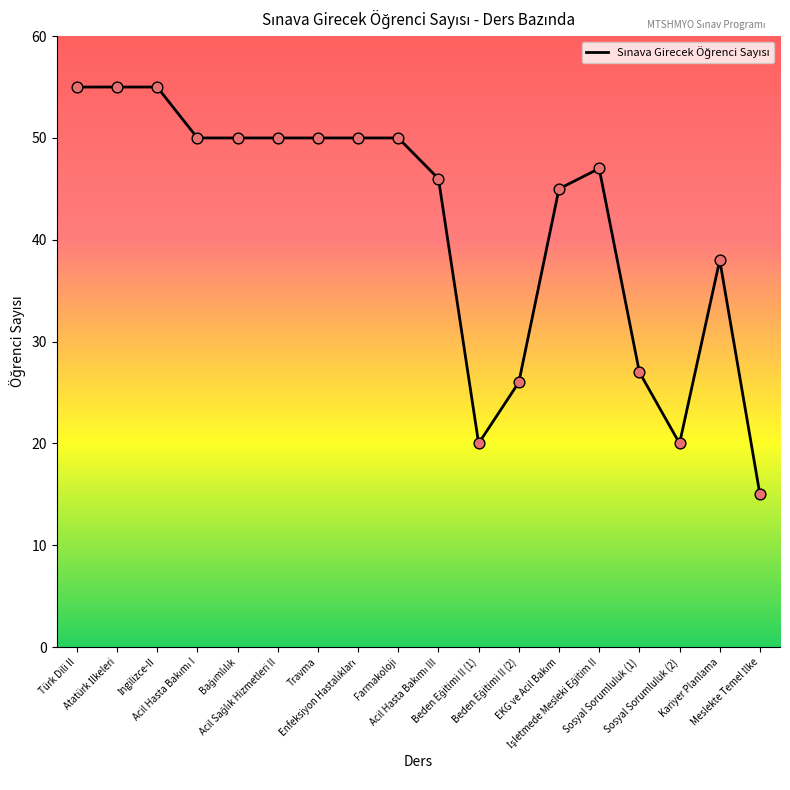

What is the greatest value displayed?

55